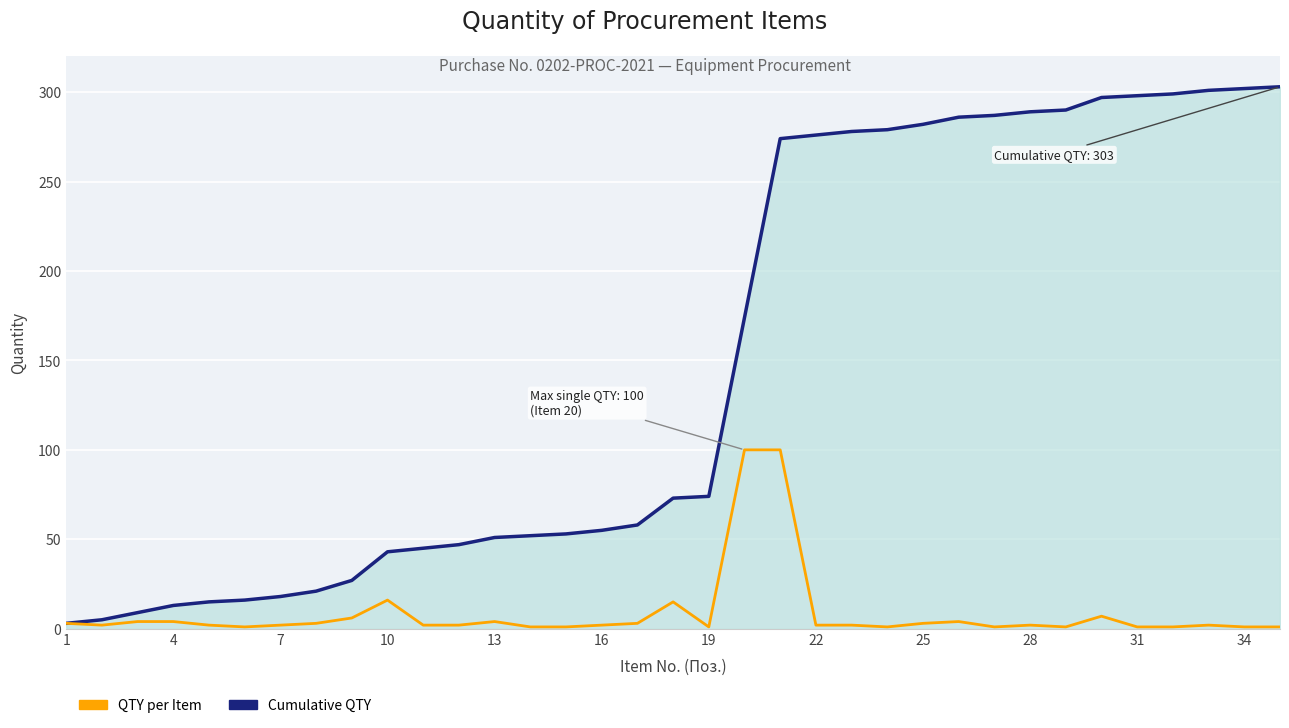

Does the chart have visible grid lines?

Yes